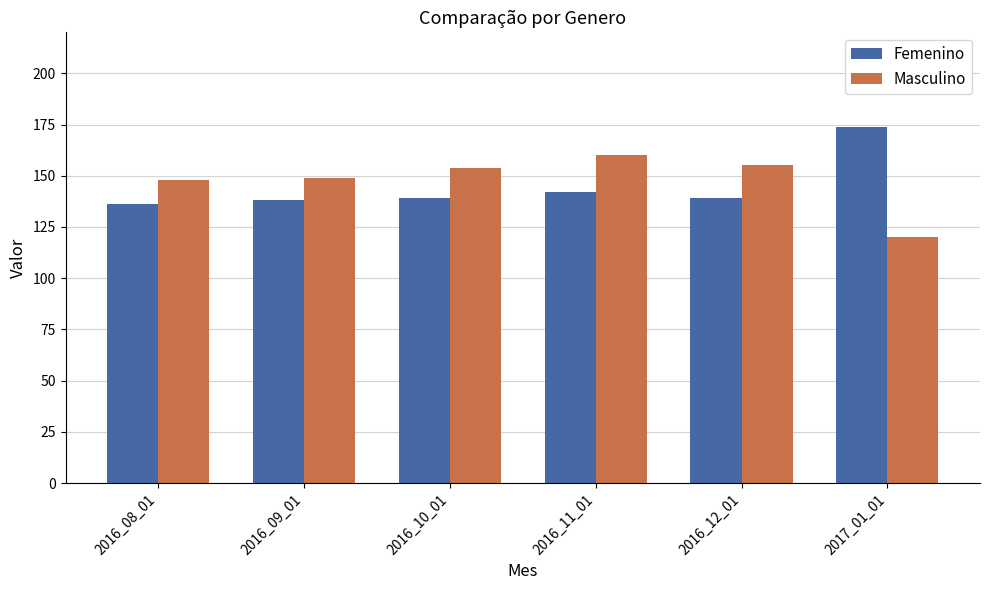

Which category has the lowest value in the Femenino series?

2016_08_01